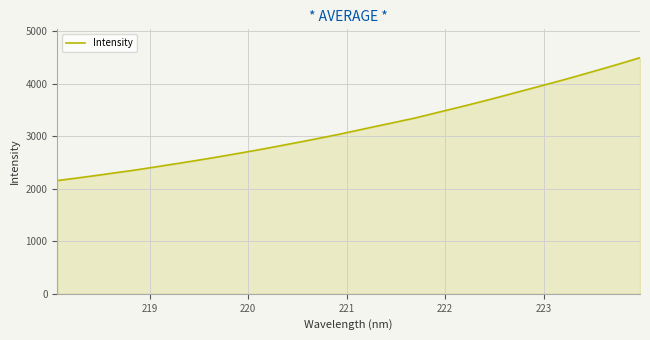

Reading left to right, list all the values displayed in this chart.

2156.7	2203.1	2250.3	2300.7	2349.9	2404.4	2460.5	2516.6	2575.2	2635.9	2697.9	2762.3	2830.3	2898.2	2968.2	3039.7	3117.4	3194.7	3270.0	3346.6	3434.4	3521.6	3610.3	3701.3	3796.2	3891.1	3986.4	4082.6	4183.6	4285.6	4389.9	4497.7